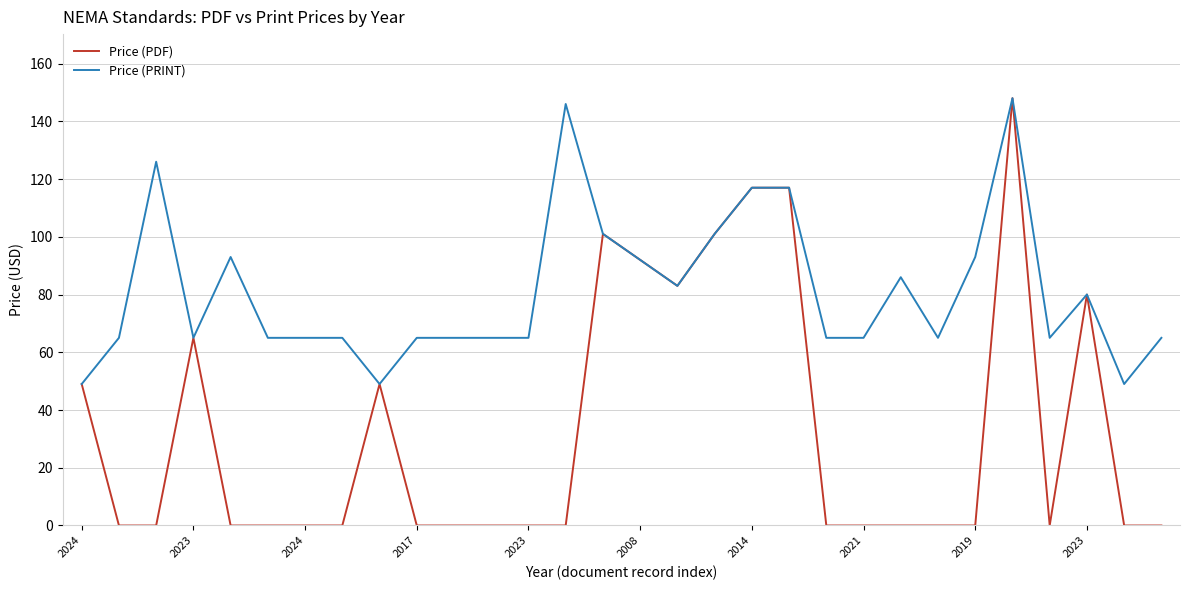

List the series in order of their overall mean, lowest first.

Price (PDF), Price (PRINT)